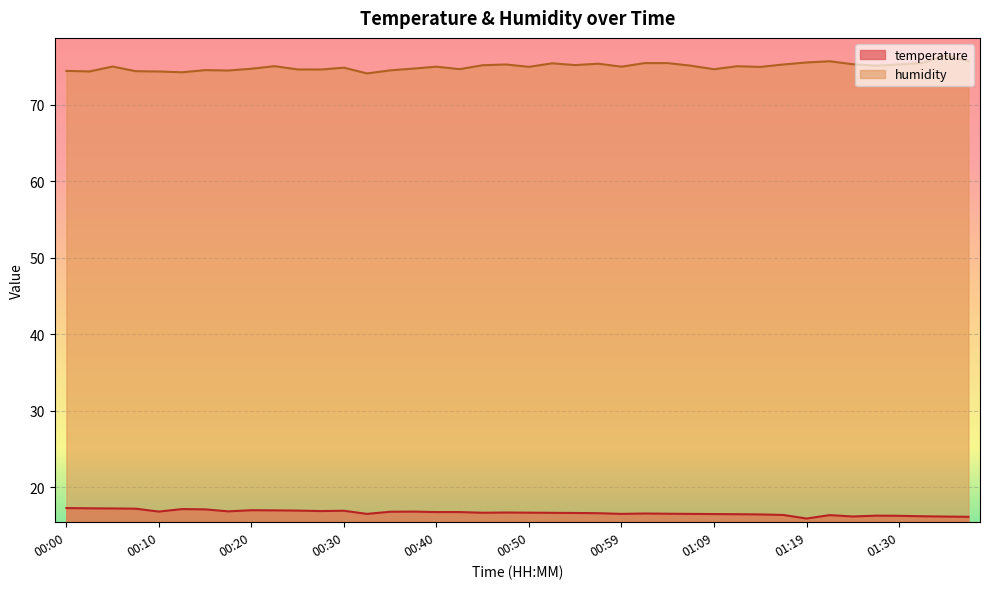

True or false: humidity and temperature intersect in this chart.

False